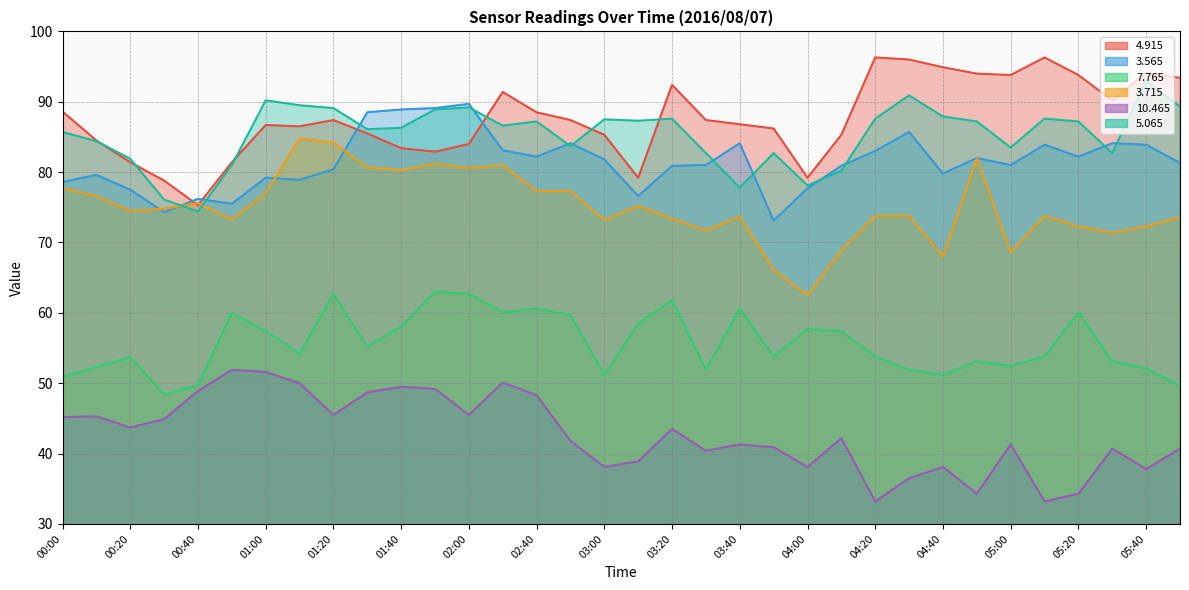

How many lines are shown in the chart?

6